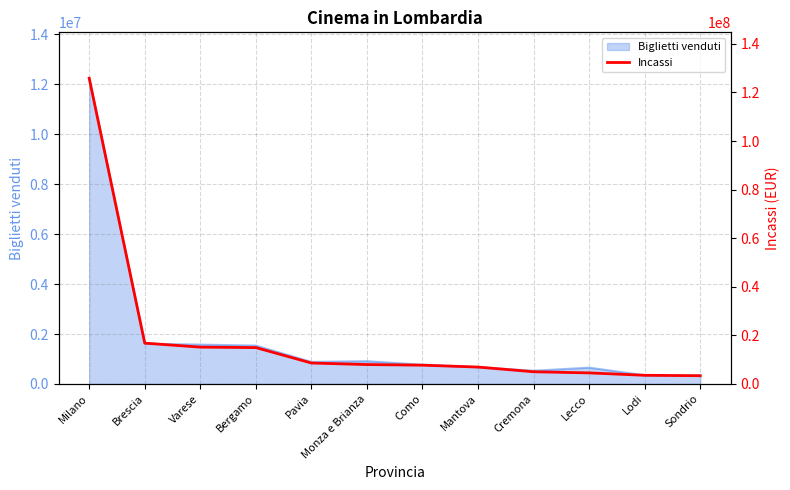

What is the greatest value displayed?

125875667